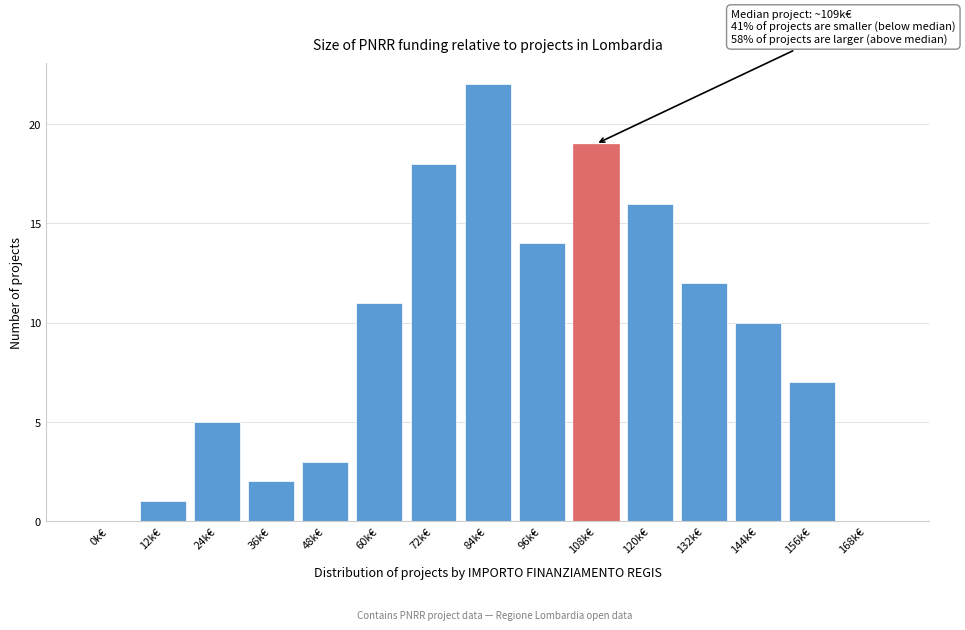

Reading right to left, list all the values displayed in this chart.

168k€=0	156k€=7	144k€=10	132k€=12	120k€=16	108k€=19	96k€=14	84k€=22	72k€=18	60k€=11	48k€=3	36k€=2	24k€=5	12k€=1	0k€=0